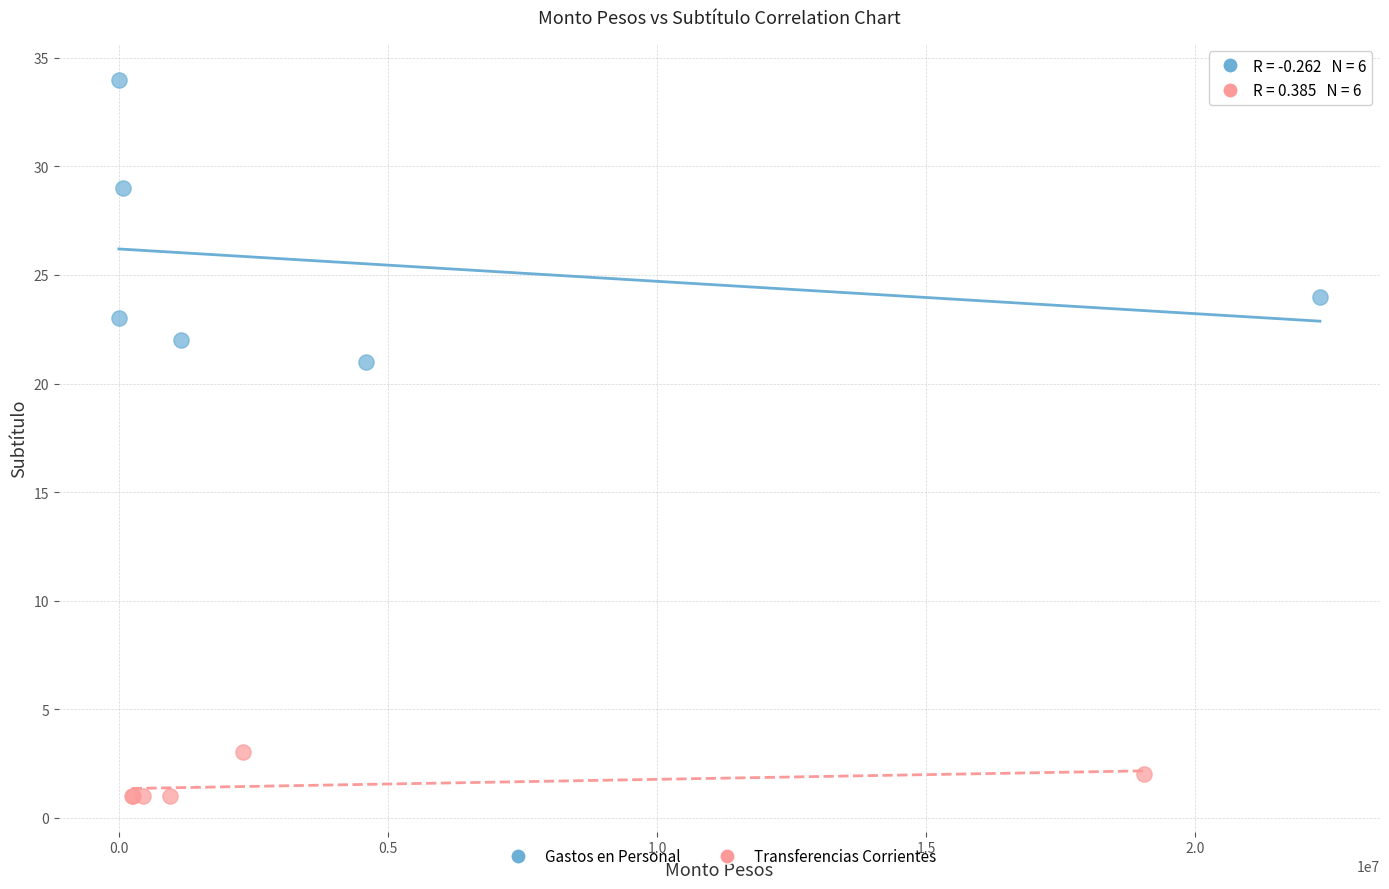

Which series has the widest spread of Y values?

Gastos en Personal